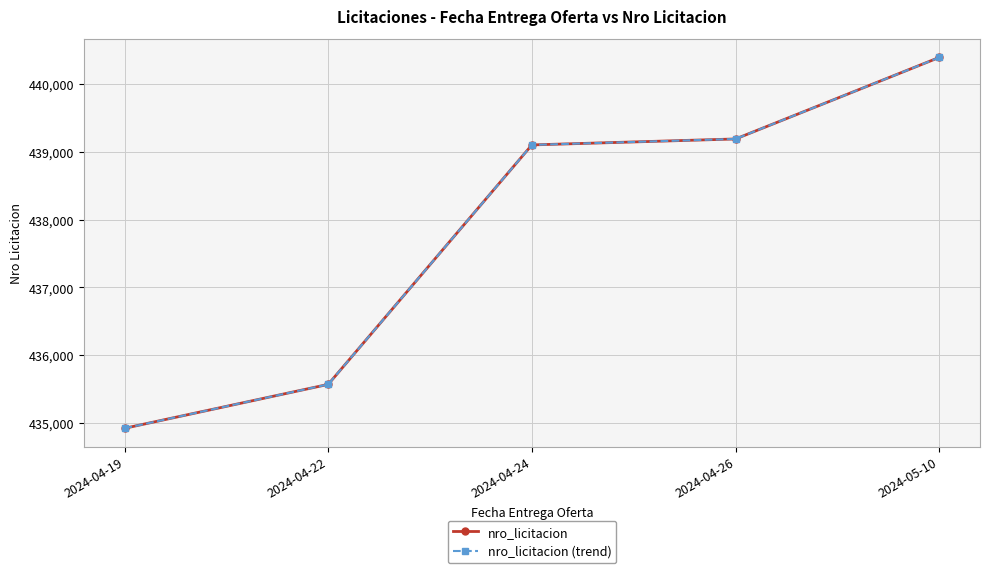

At which category does the chart reach its minimum across all series?

2024-04-19